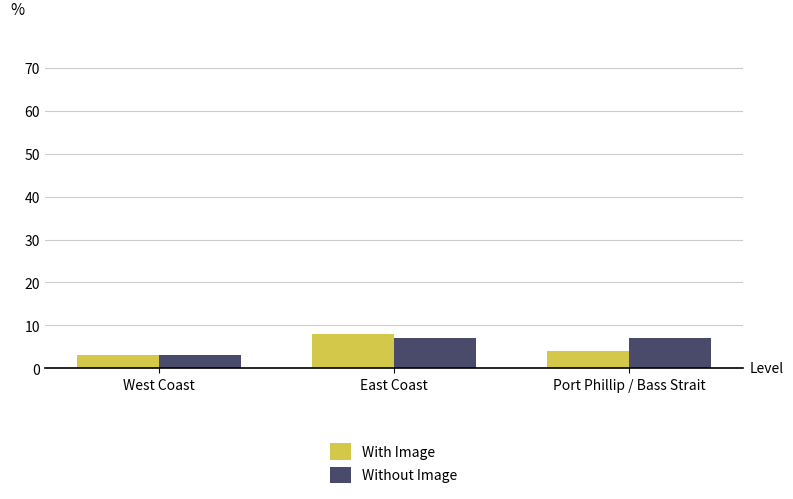

At which category is the sum across all series the highest?

East Coast